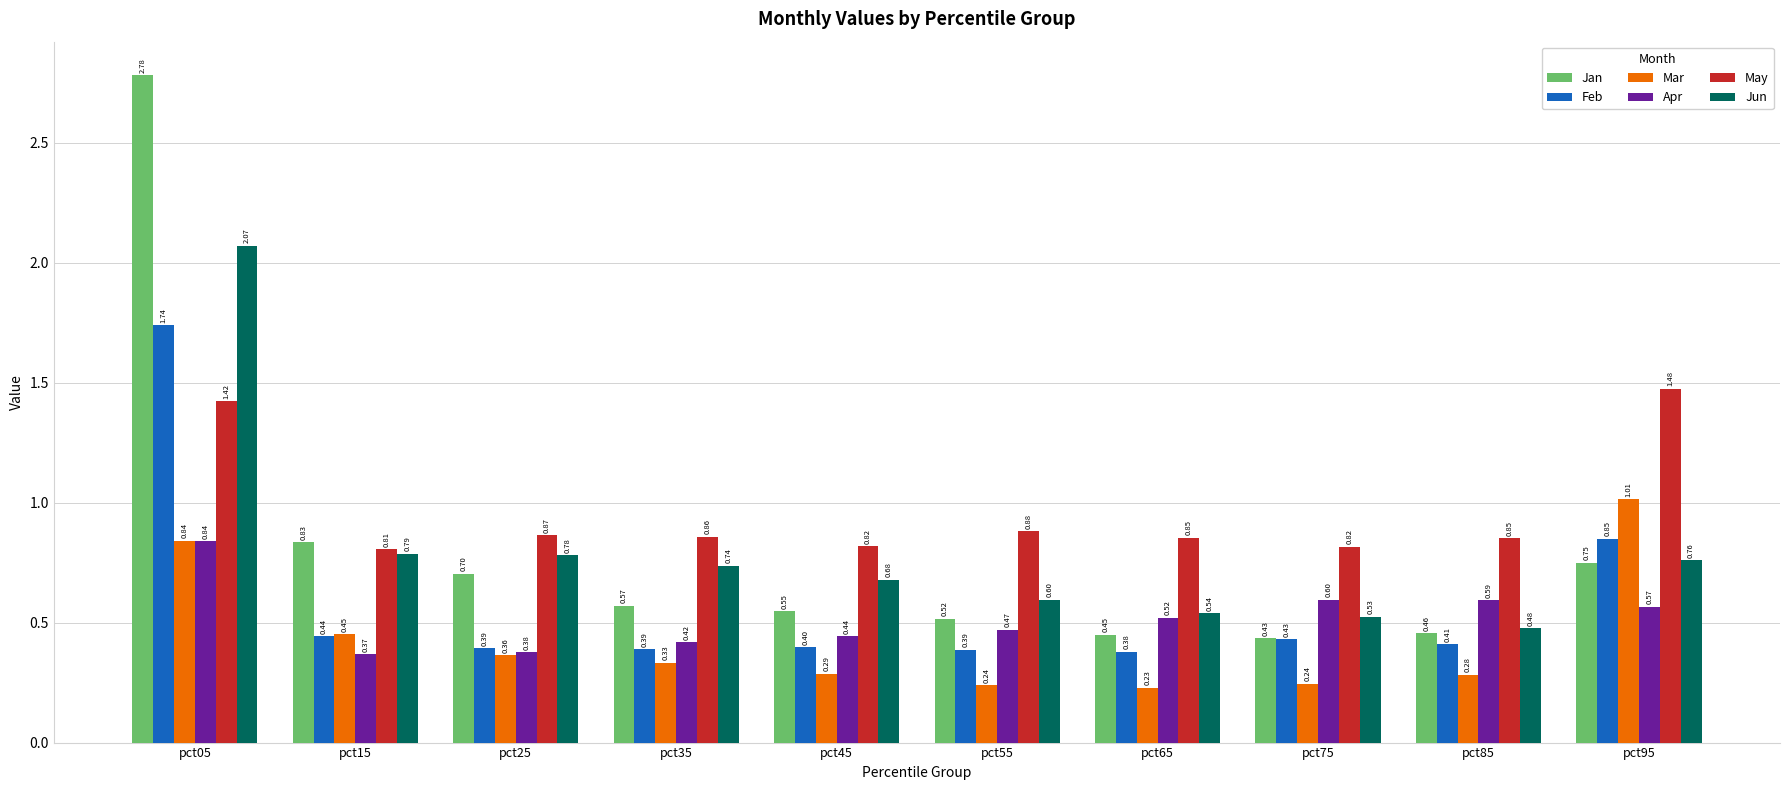

True or false: Apr has a value of 1.0 at pct85.

False